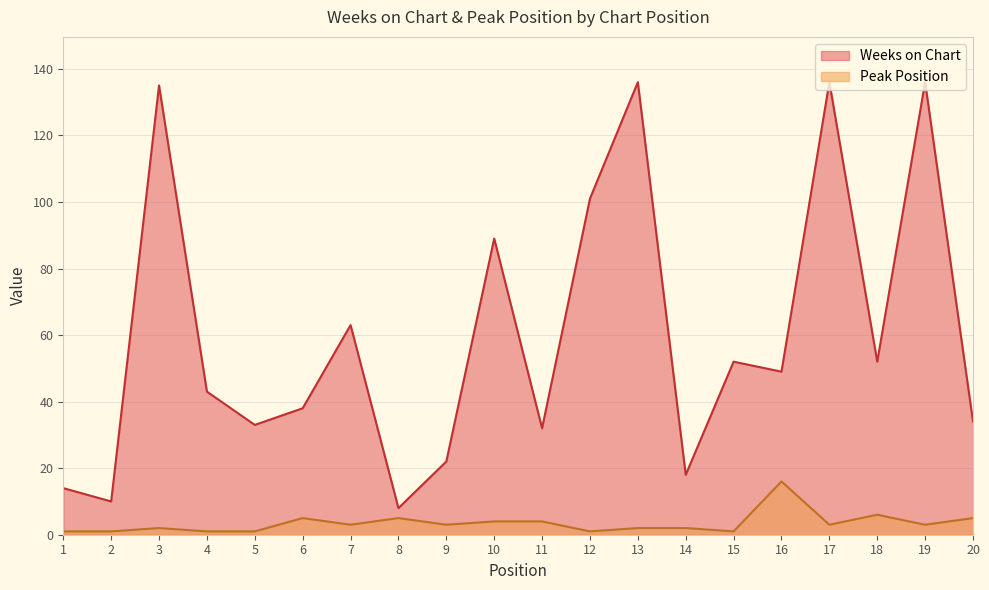

In Peak Position, how many points are lower than both neighbors (excluding endpoints)?

6